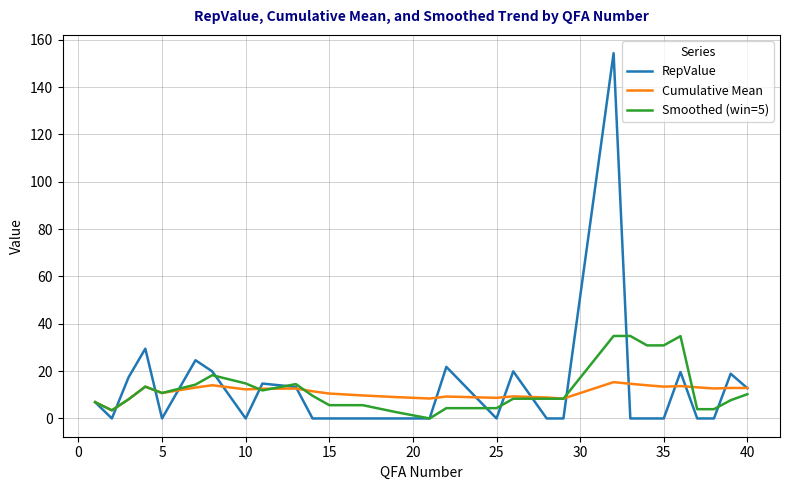

Rank the series by their maximum value, from highest to lowest.

RepValue, Smoothed (win=5), Cumulative Mean